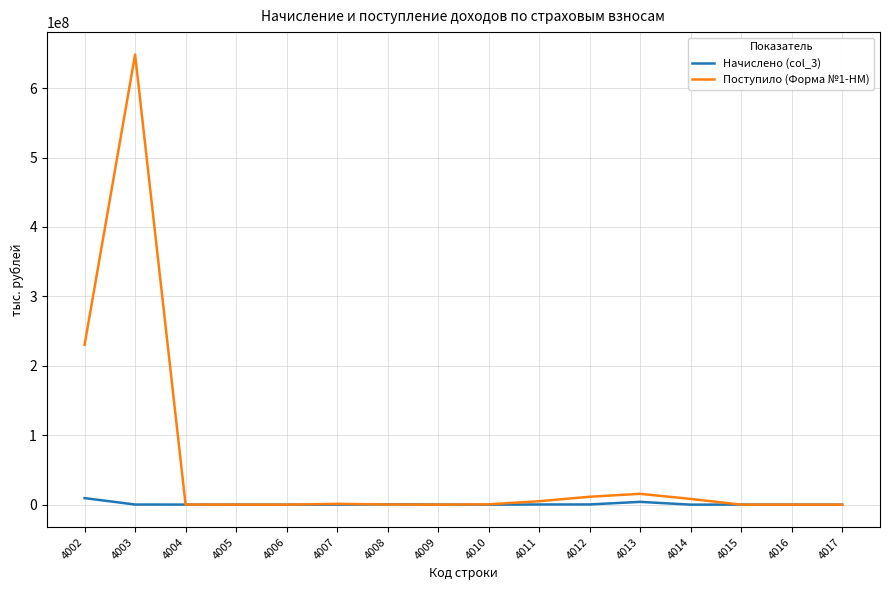

At which category is the sum across all series the highest?

4003